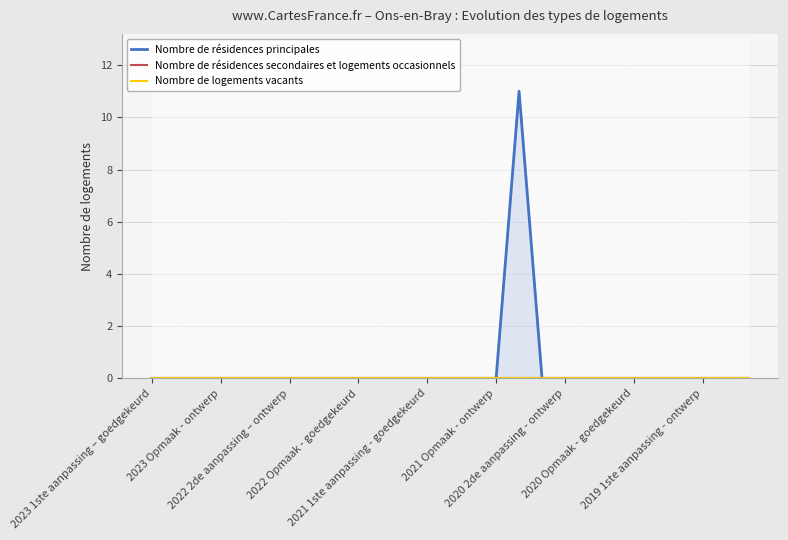

At how many categories does at least one series exceed 4?

1